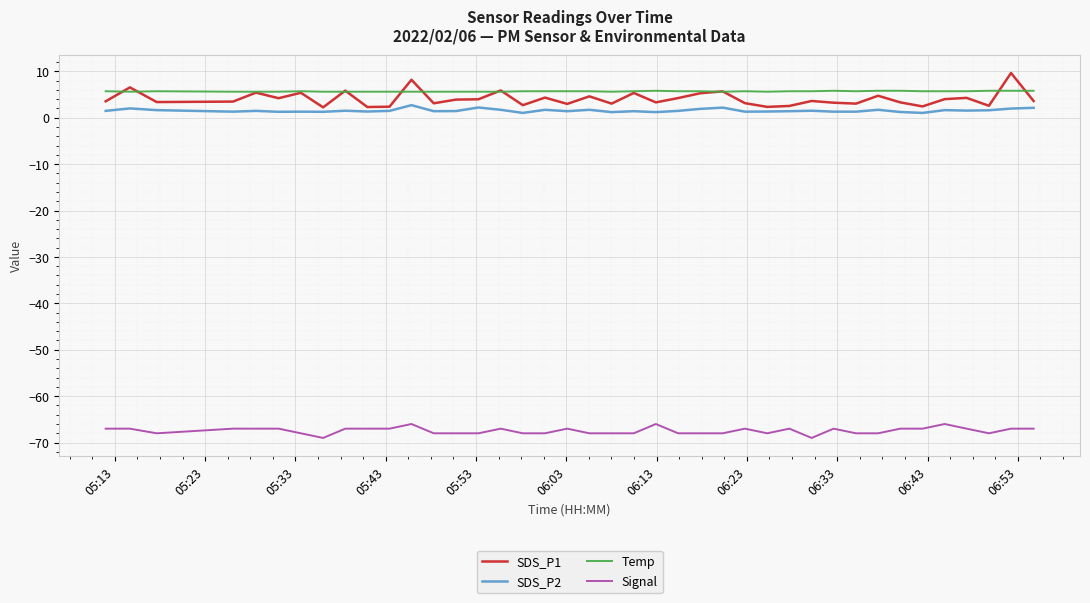

Which series has the widest spread of values?

SDS_P1